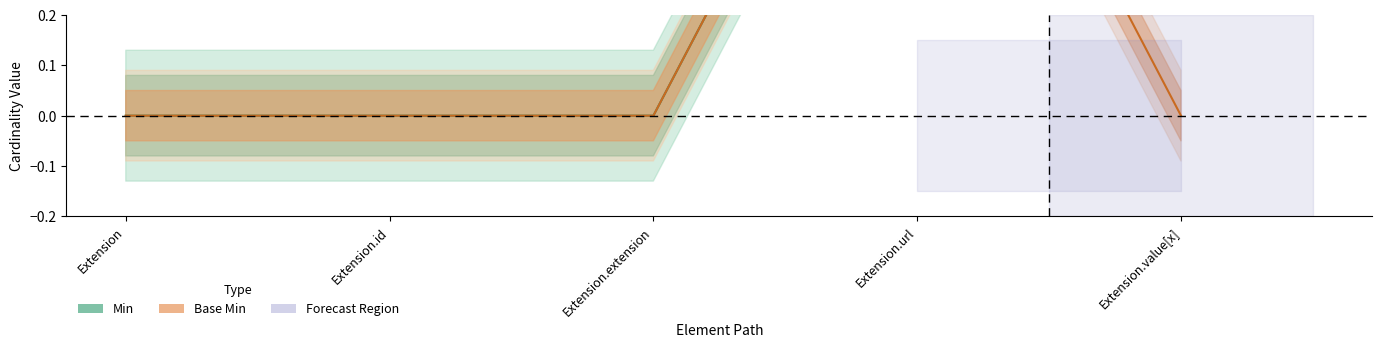

Count the number of data series in this chart.

2